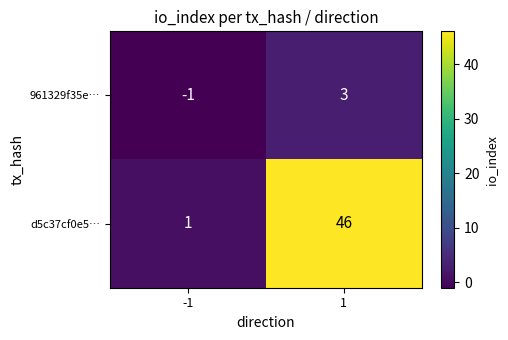

What is the maximum value for d5c37cf0e5…?

46